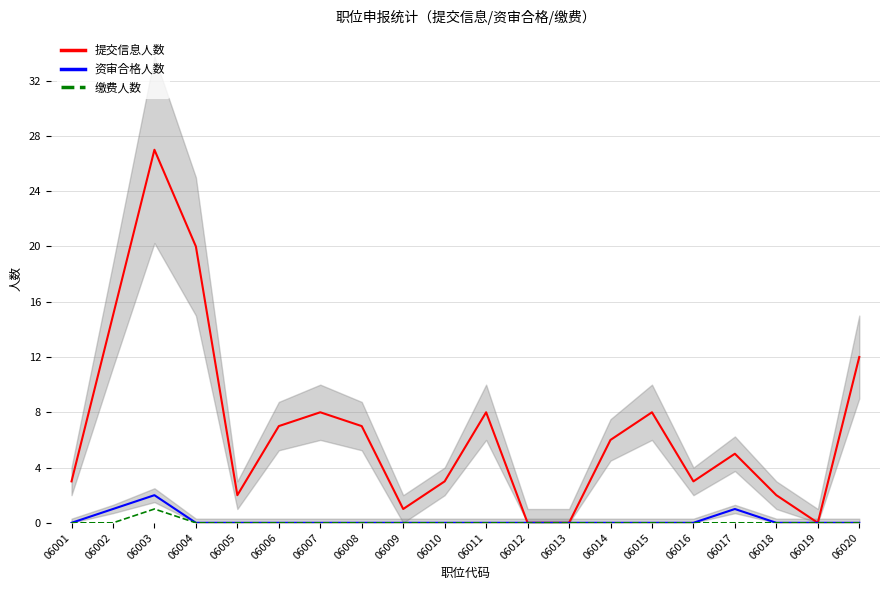

What is the greatest value displayed?

27